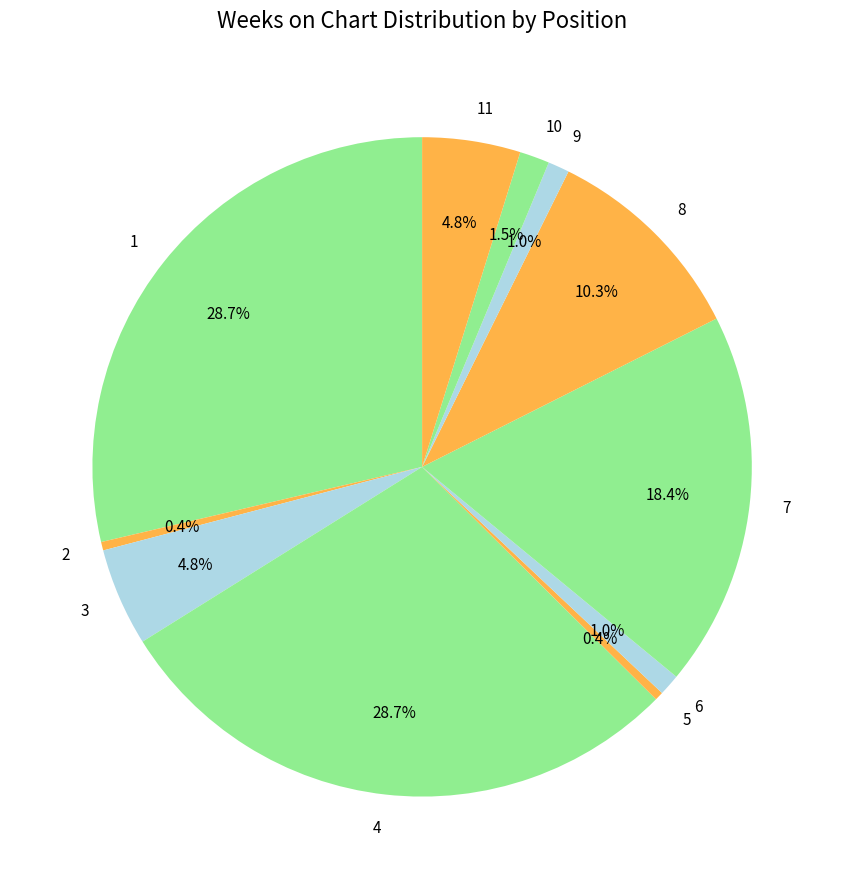

Between 1 and 10, which is larger?

1